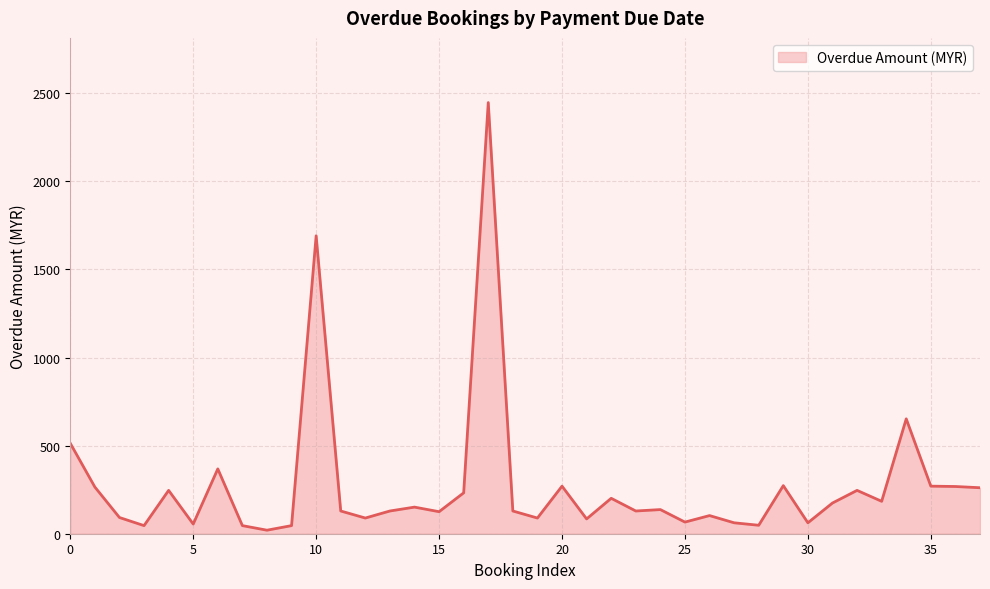

Does the chart have visible grid lines?

Yes